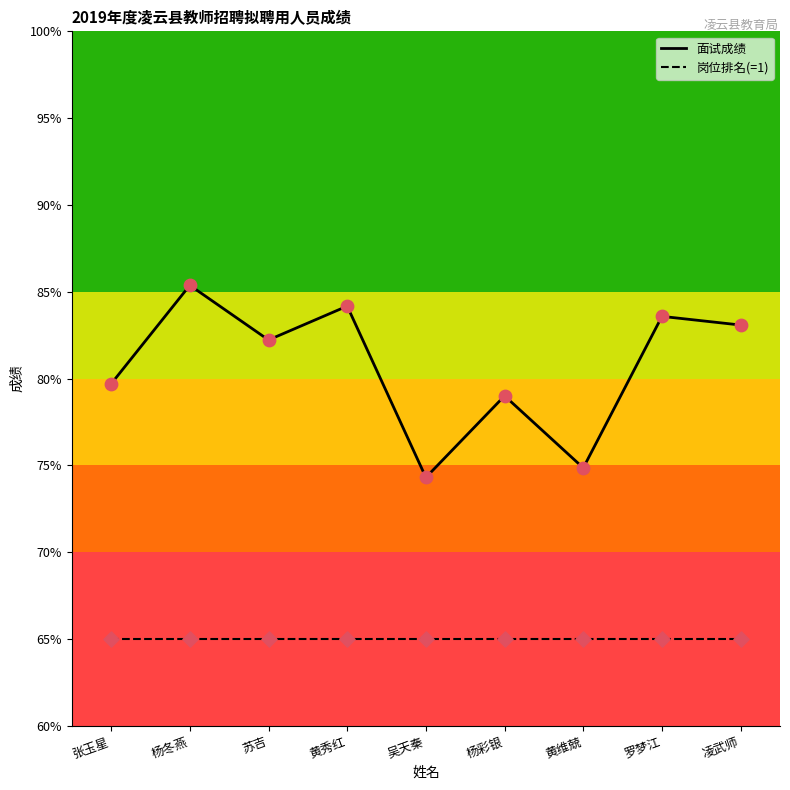

At how many categories does at least one series exceed 81?

5